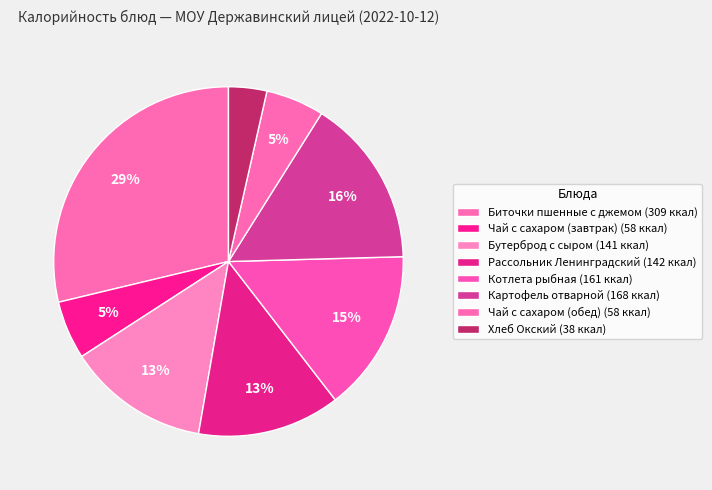

How many segments does this pie chart have?

8